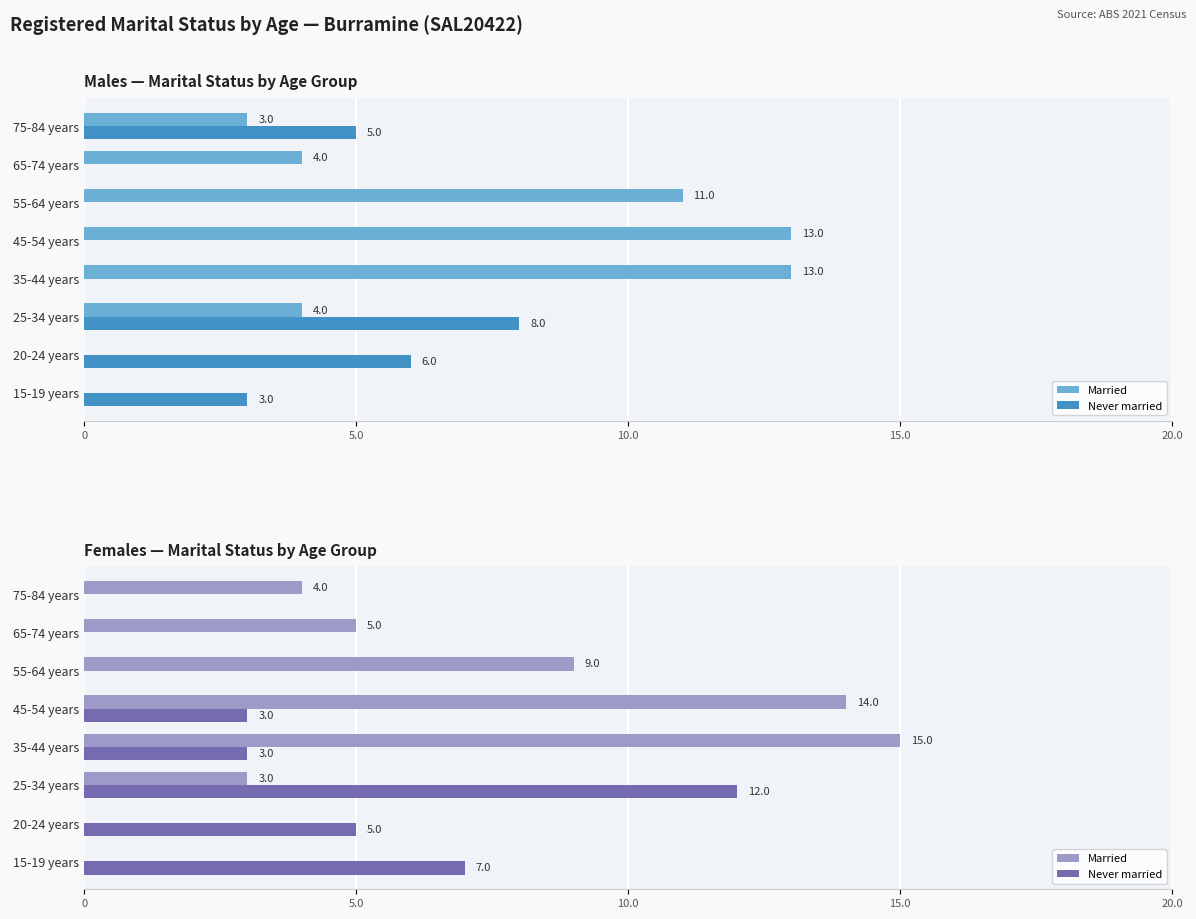

Is it true that Married equals 15 at 35-44 years?

True